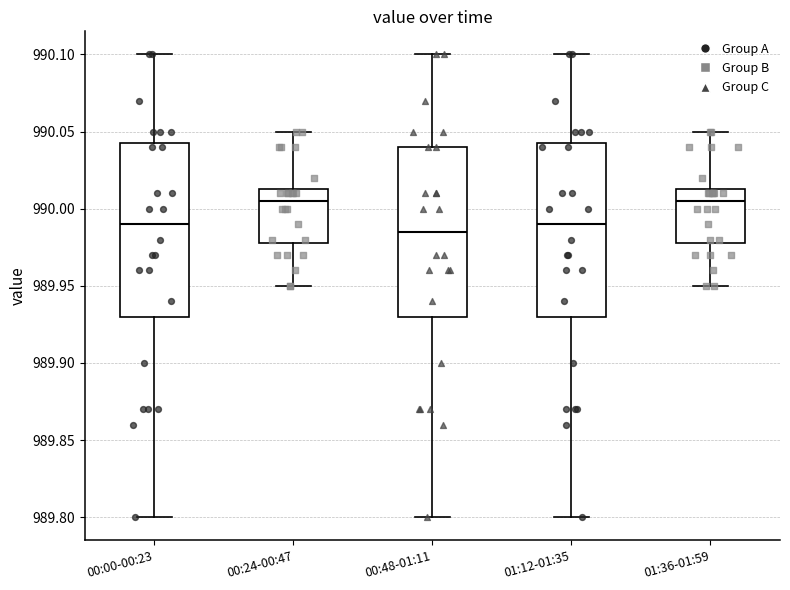

Where does the upper whisker of the box for 01:36-01:59 end on the y-axis? The values are not printed on the chart, so give them approximately, as read against the axis.

990.050